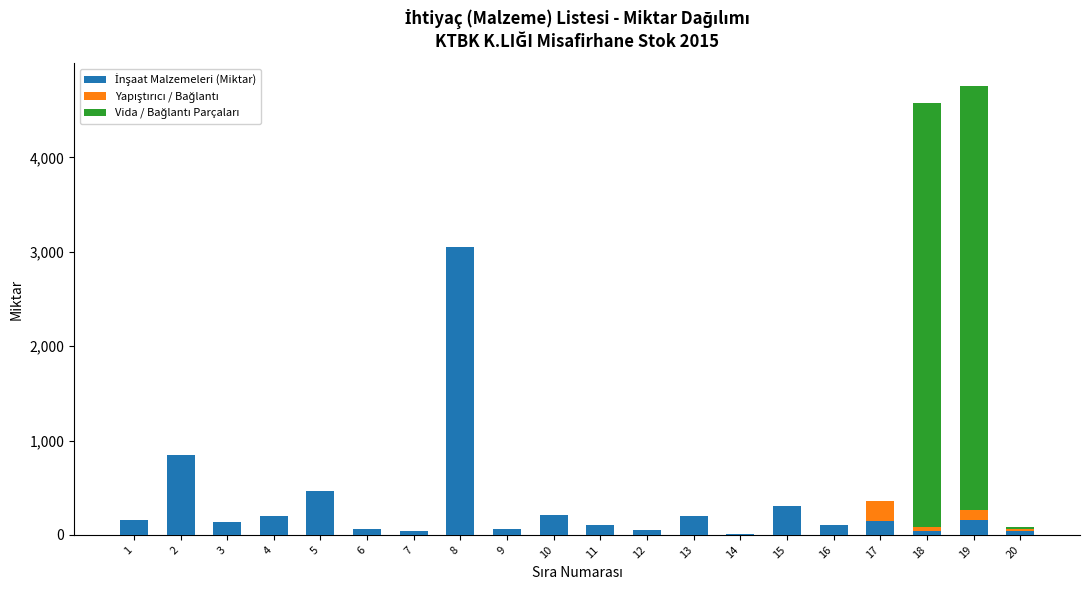

What is the average value of the Yapıştırıcı / Bağlantı series?

18